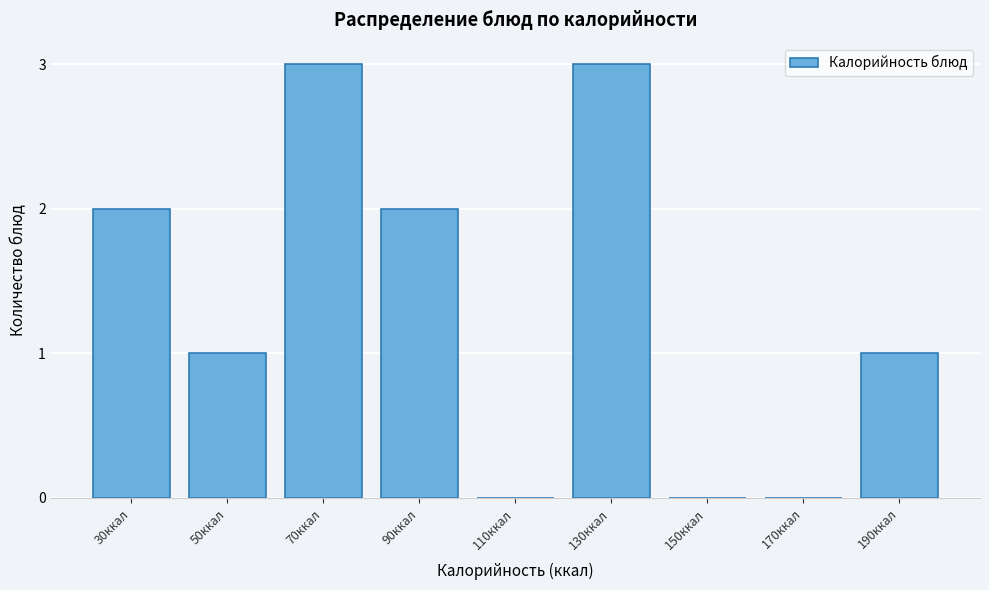

Reading left to right, transcribe all the data shown in this chart.

30ккал=2	50ккал=1	70ккал=3	90ккал=2	110ккал=0	130ккал=3	150ккал=0	170ккал=0	190ккал=1